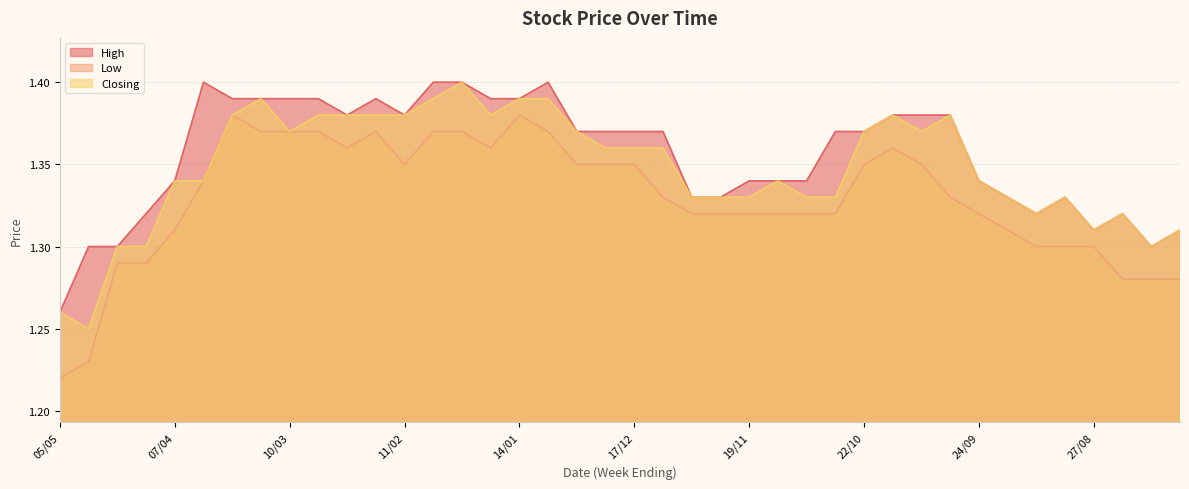

True or false: High and Low cross at least once.

False